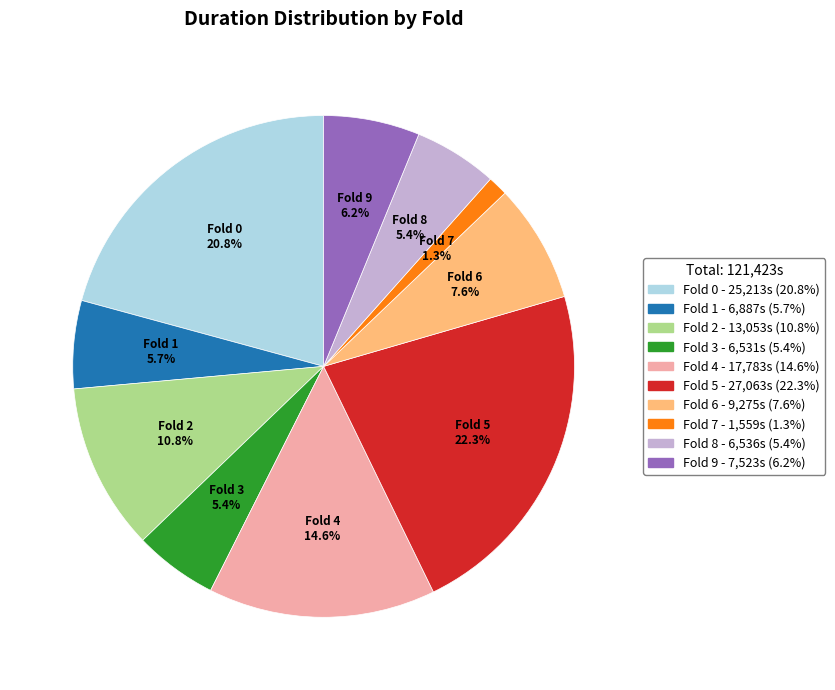

What is the ratio of the value at Fold 3 to the value at Fold 2?

0.5